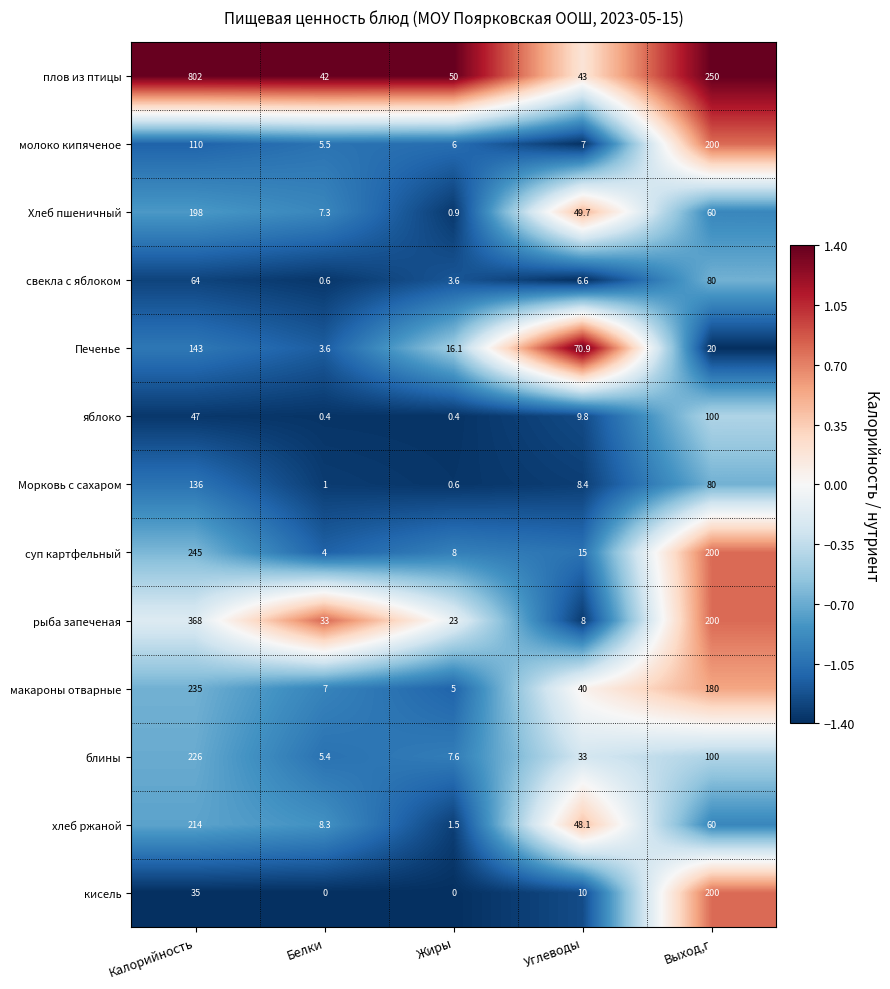

Rank the categories by суп картфельный value from lowest to highest.

Белки, Жиры, Углеводы, Выход,г, Калорийность